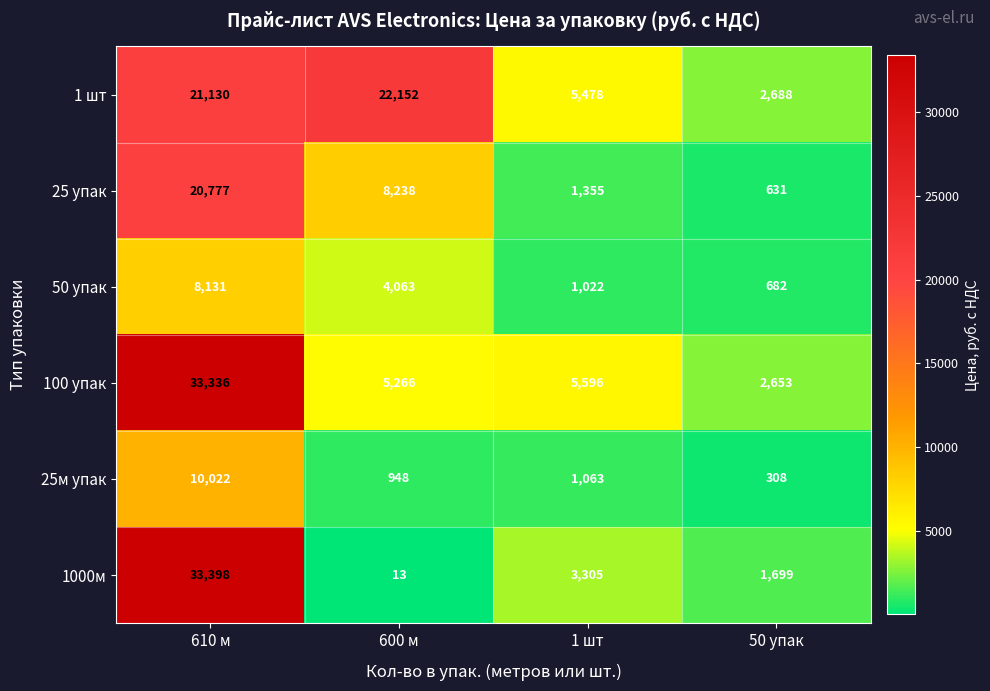

The value of 25 упак at 50 упак is 223. True or false?

False